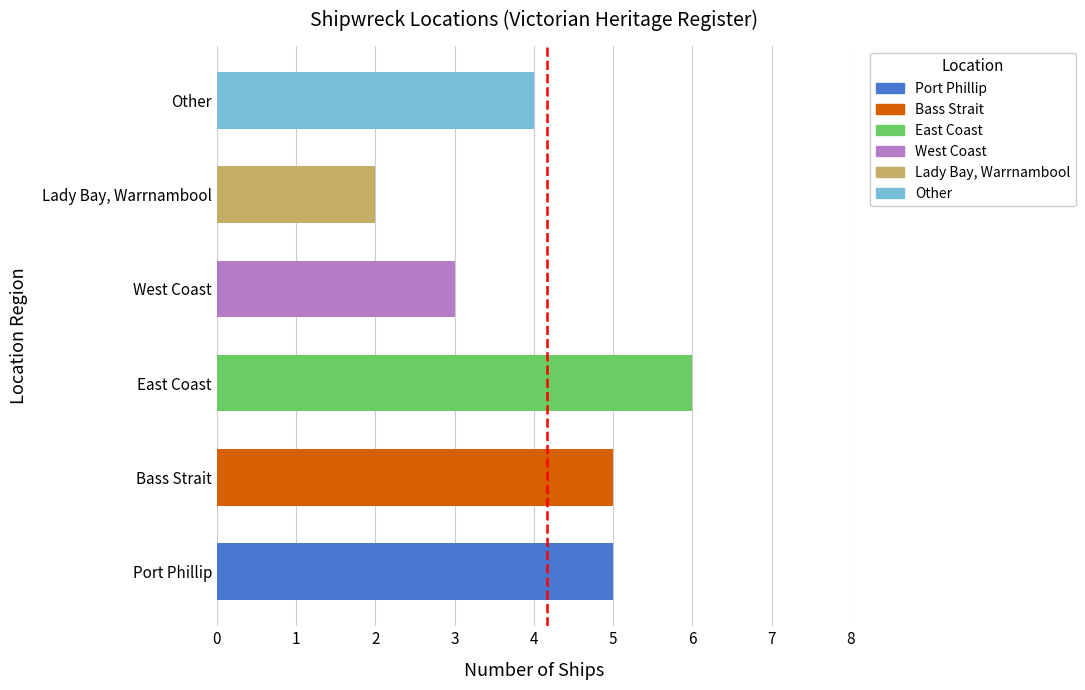

True or false: the data shows 6 at East Coast.

True